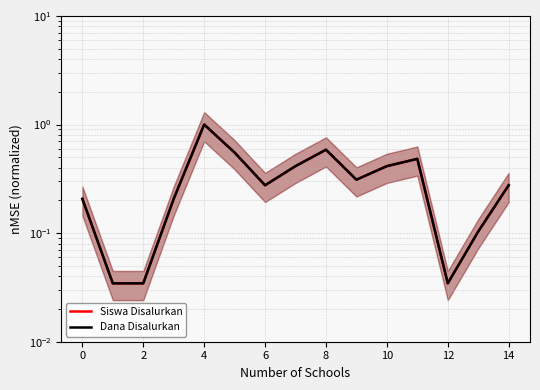

Reading right to left, transcribe all the data shown in this chart.

Siswa Disalurkan: 0.3	0.1	0.0	0.5	0.4	0.3	0.6	0.4	0.3	0.6	1.0	0.2	0.0	0.0	0.2
Dana Disalurkan: 0.3	0.1	0.0	0.5	0.4	0.3	0.6	0.4	0.3	0.6	1.0	0.2	0.0	0.0	0.2